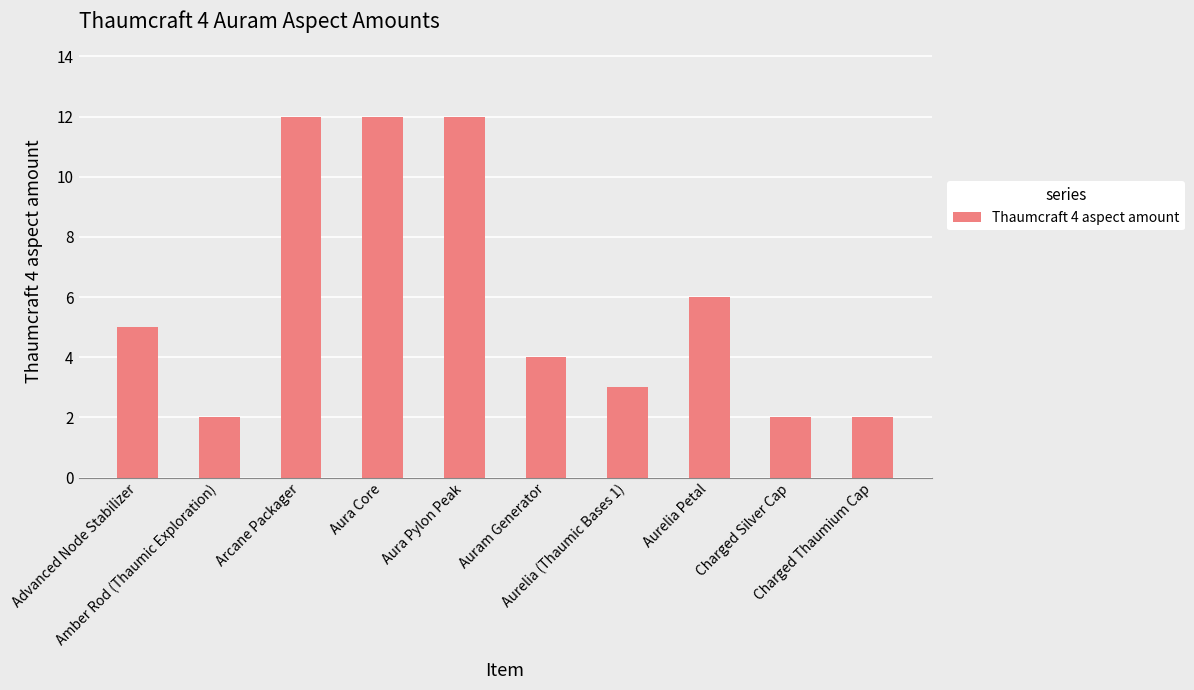

What position from the left is Arcane Packager?

3